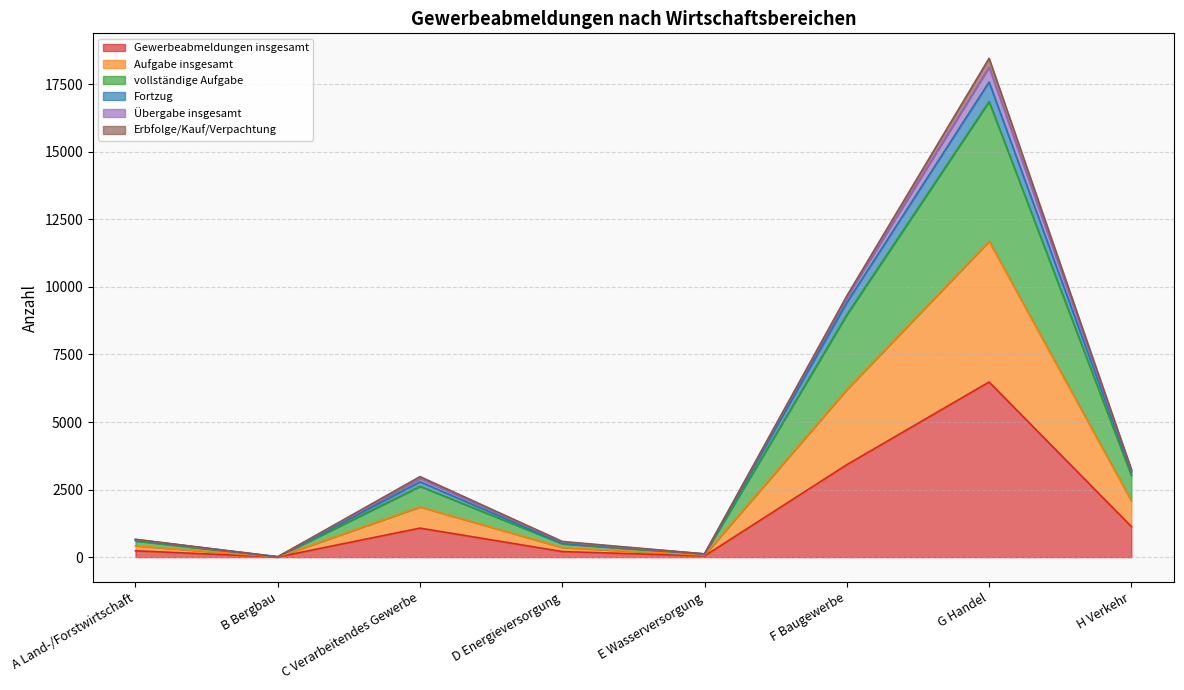

What are all the series names shown in the legend?

Gewerbeabmeldungen insgesamt, Aufgabe insgesamt, vollständige Aufgabe, Fortzug, Übergabe insgesamt, Erbfolge/Kauf/Verpachtung